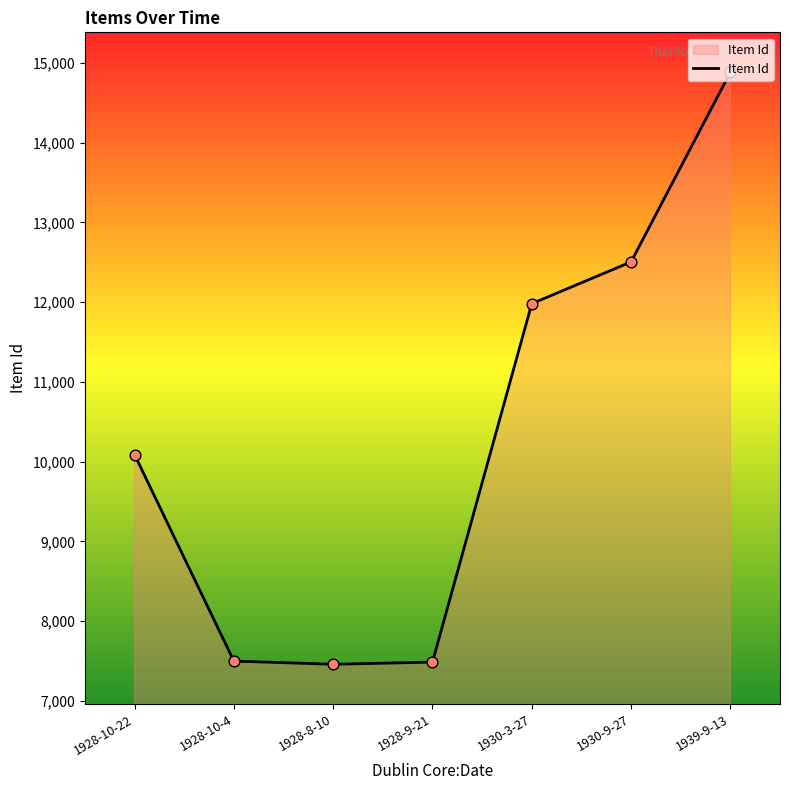

What is the change in value from 1928-10-22 to 1930-3-27?

+1892